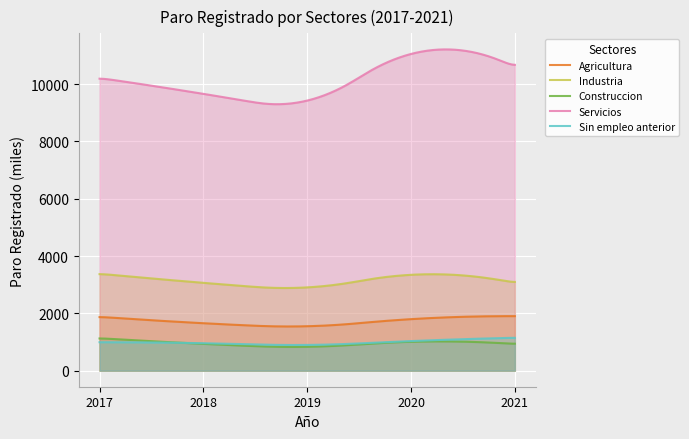

How many lines are shown in the chart?

5